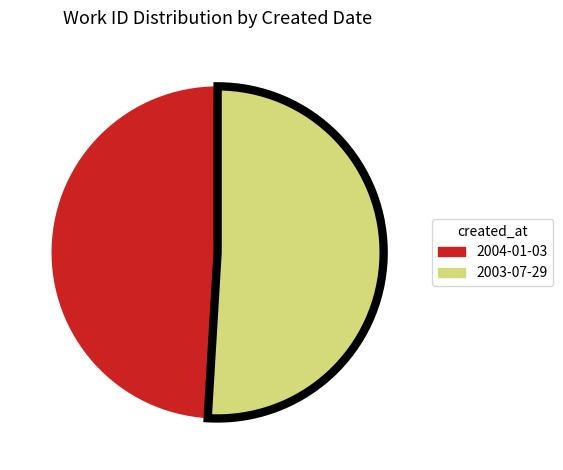

Is it true that 2003-07-29 is 51% of the pie?

True